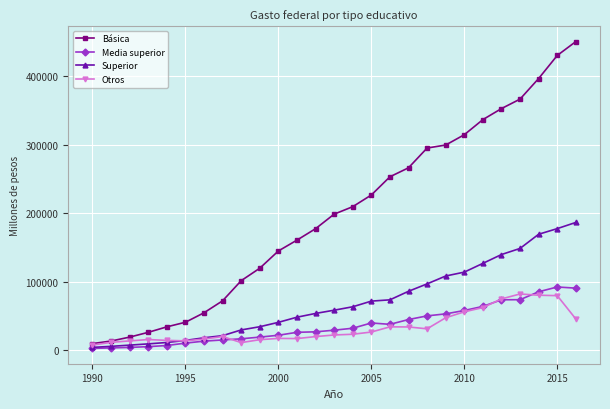

True or false: Media superior and Básica intersect in this chart.

False